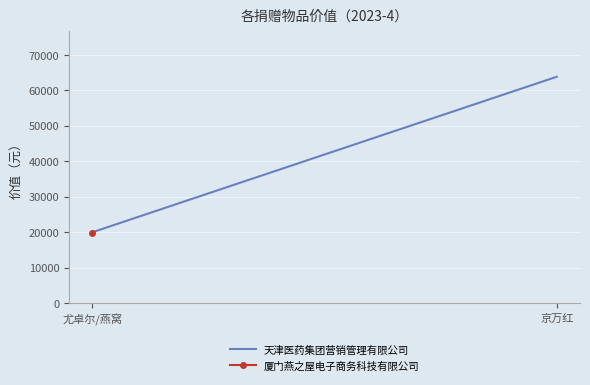

What position from the right is 京万红?

1